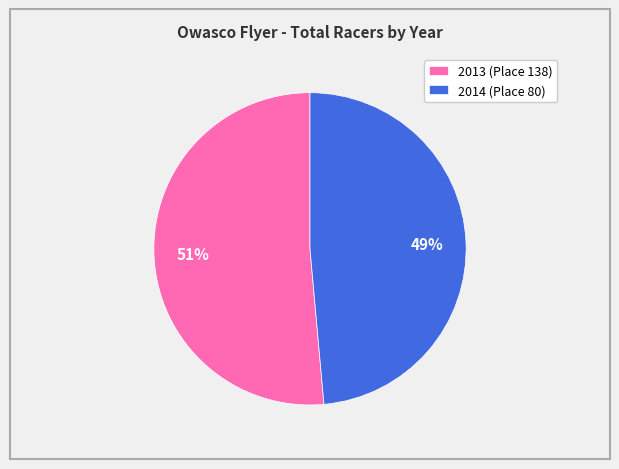

Do 2014 (Place 80) and 2013 (Place 138) together represent more than half of the pie?

Yes